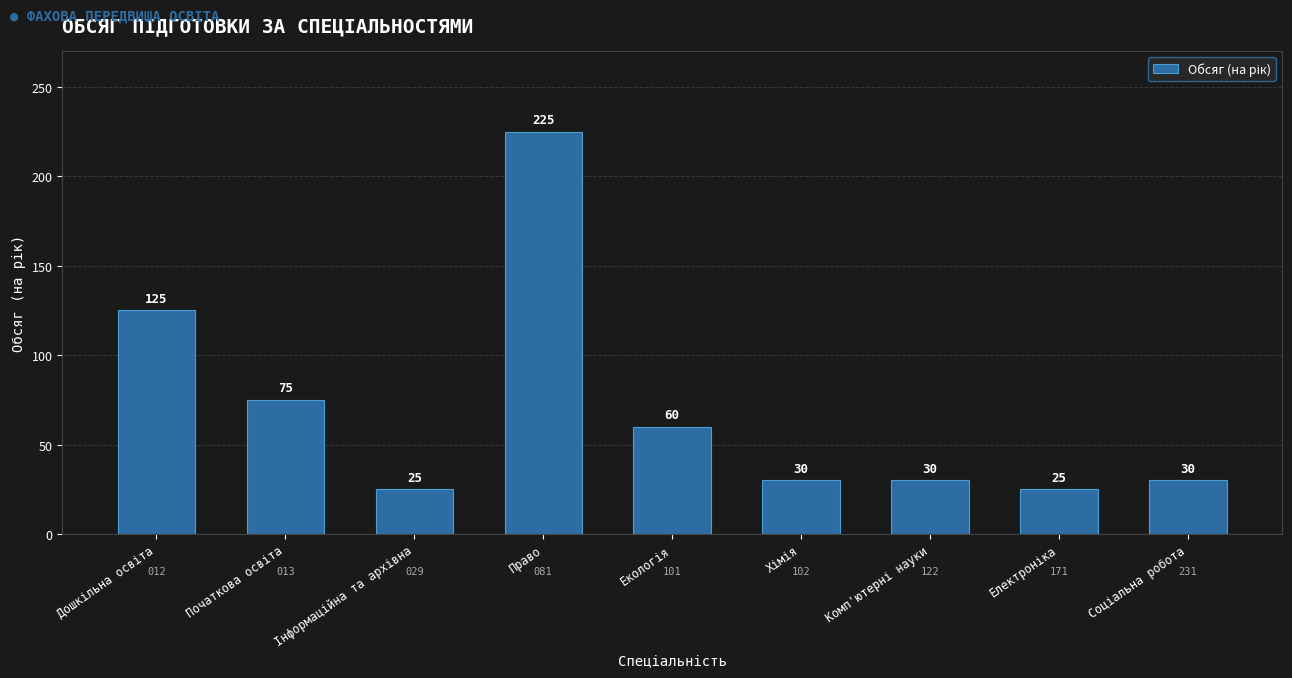

Is it true that the value at Право is 306?

False